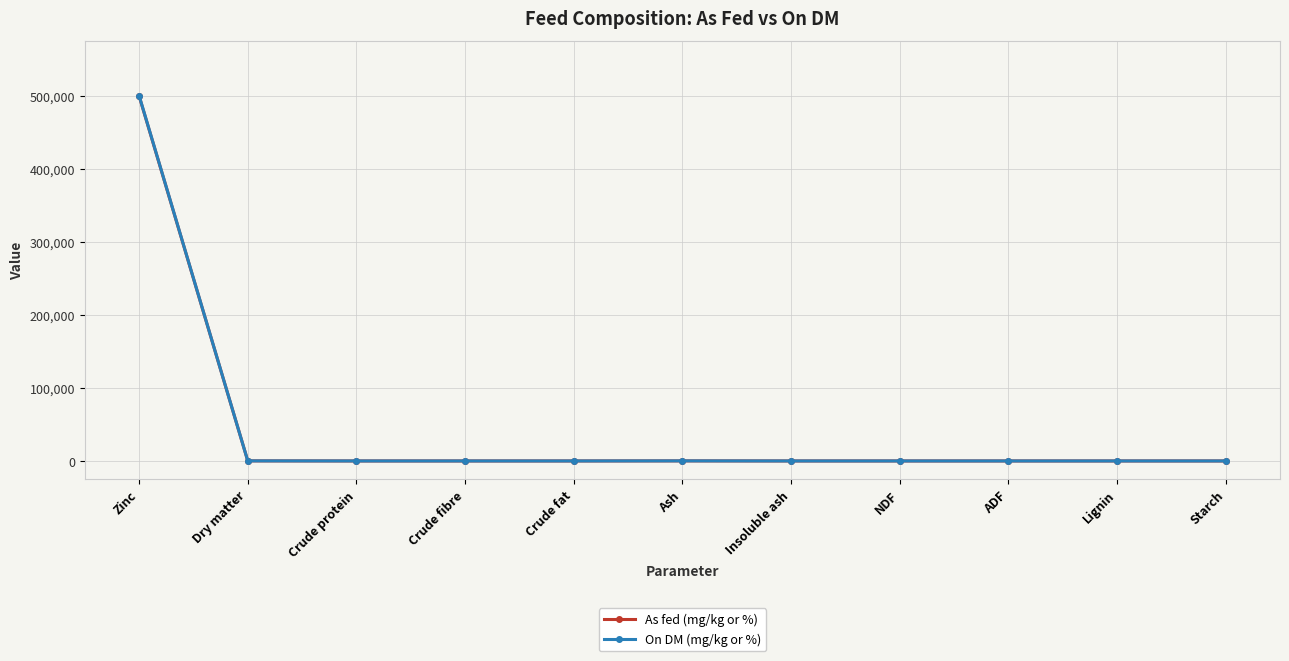

Between Zinc and Crude fat, which series saw the biggest shift?

On DM (mg/kg or %)